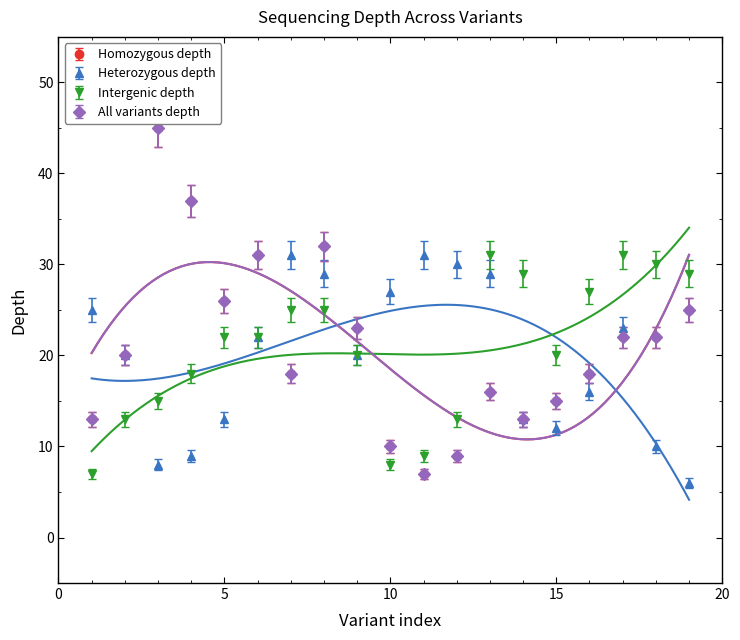

What value does the Heterozygous depth series have at 2?

20.0